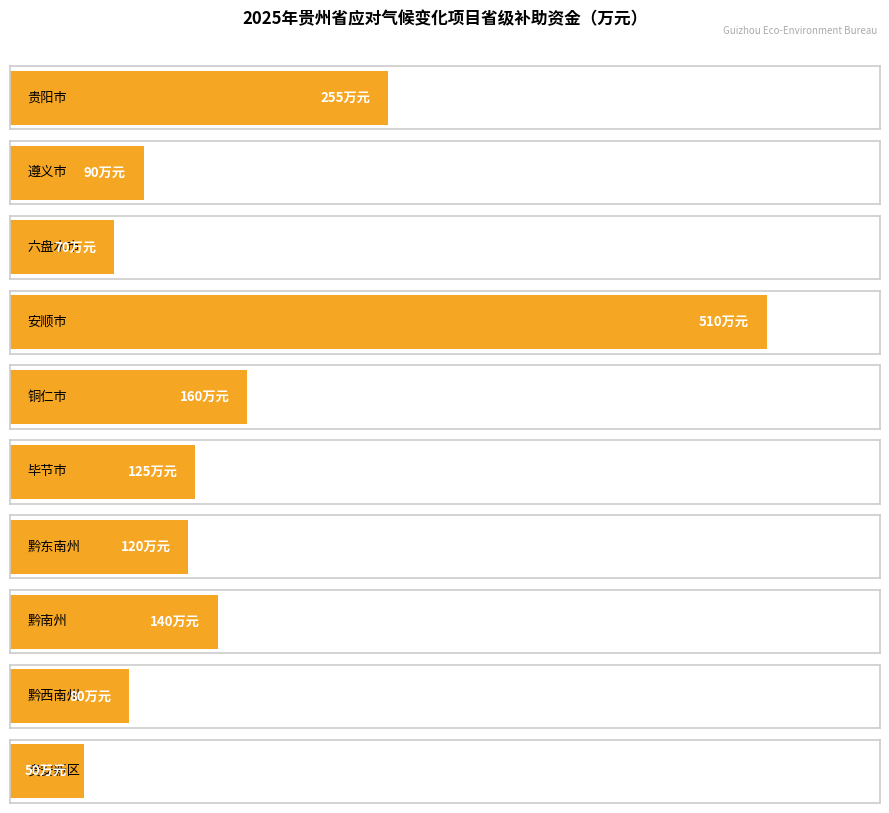

Rank the categories by value from highest to lowest.

安顺市, 贵阳市, 铜仁市, 黔南州, 毕节市, 黔东南州, 遵义市, 黔西南州, 六盘水市, 贵安新区